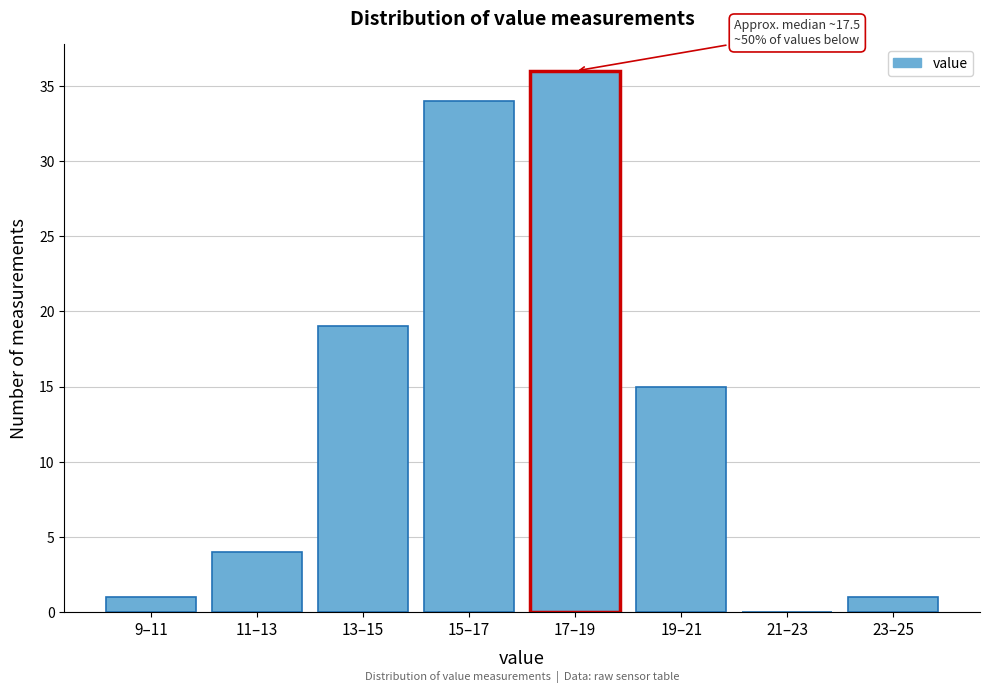

Reading left to right, what are all the values shown in this chart?

9–11=1	11–13=4	13–15=19	15–17=34	17–19=36	19–21=15	21–23=0	23–25=1